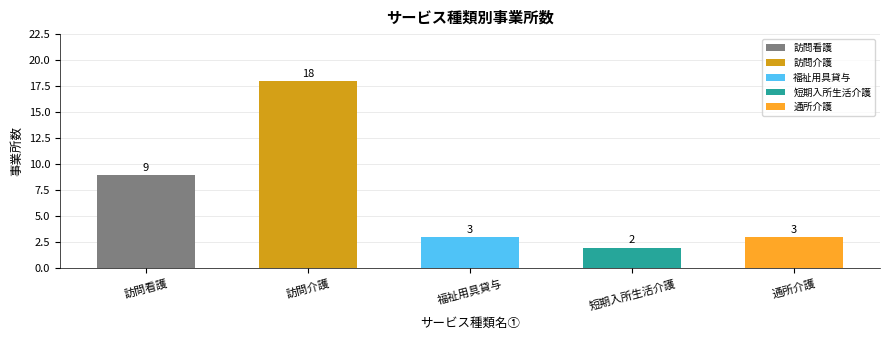

Where is the data nearest to the value 10?

訪問看護